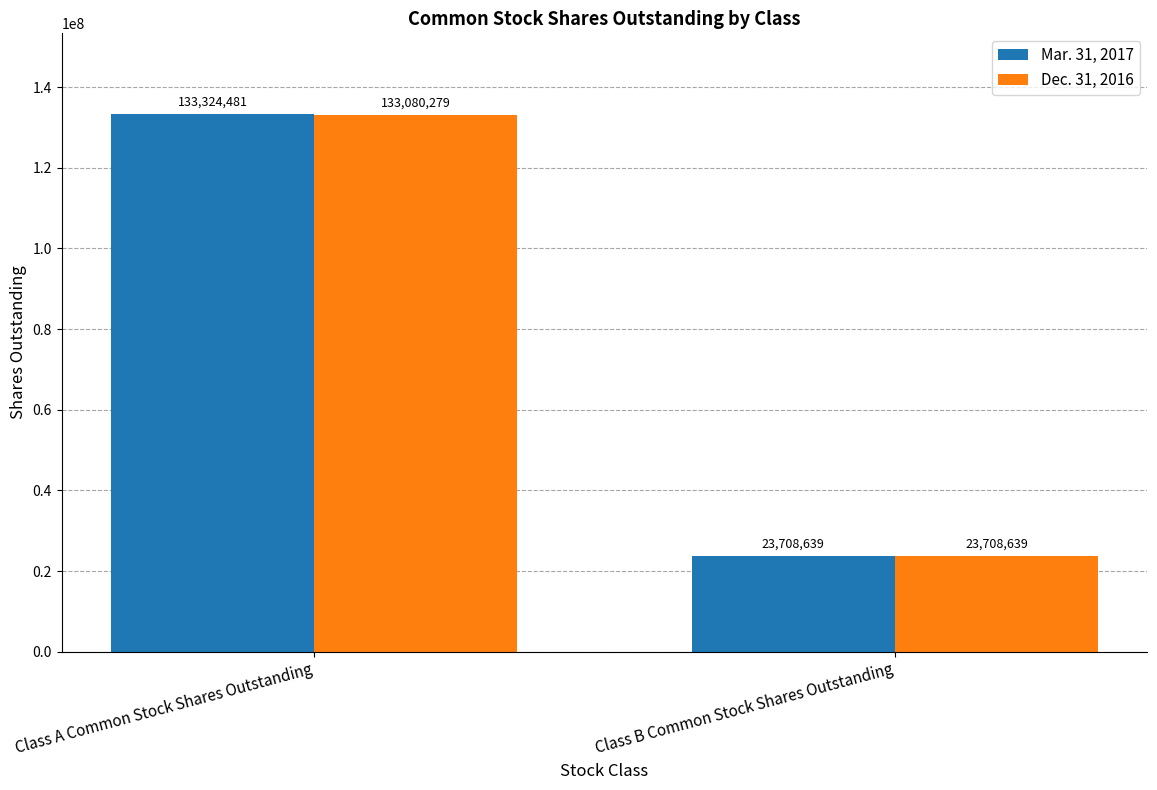

Is it true that Mar. 31, 2017 equals 191294741 at Class A Common Stock Shares Outstanding?

False